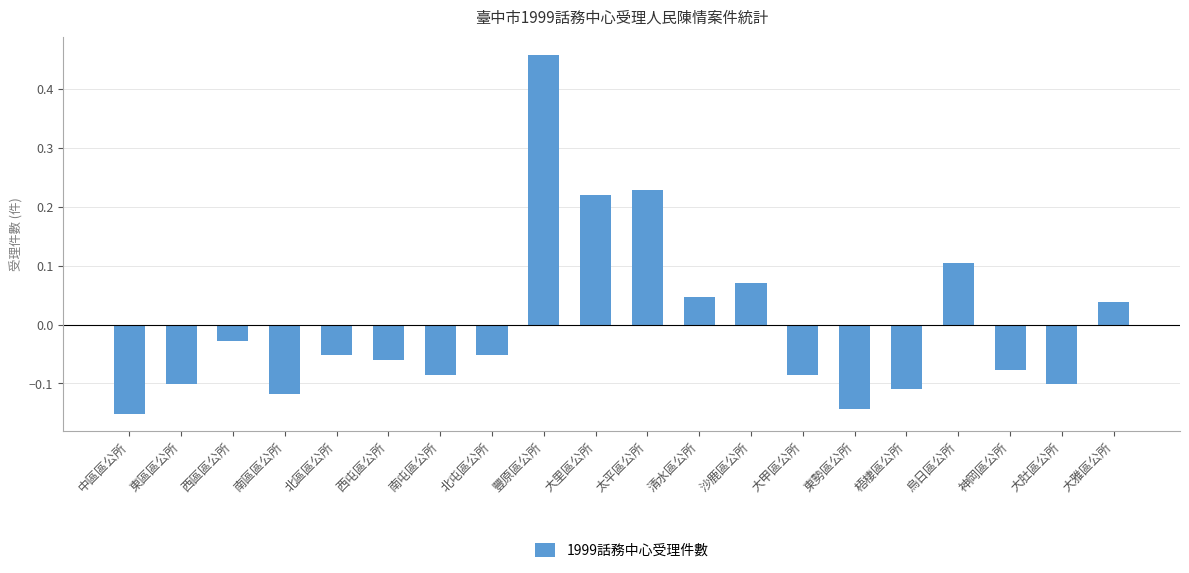

What is the label of the 19th bar from the left?

大肚區公所